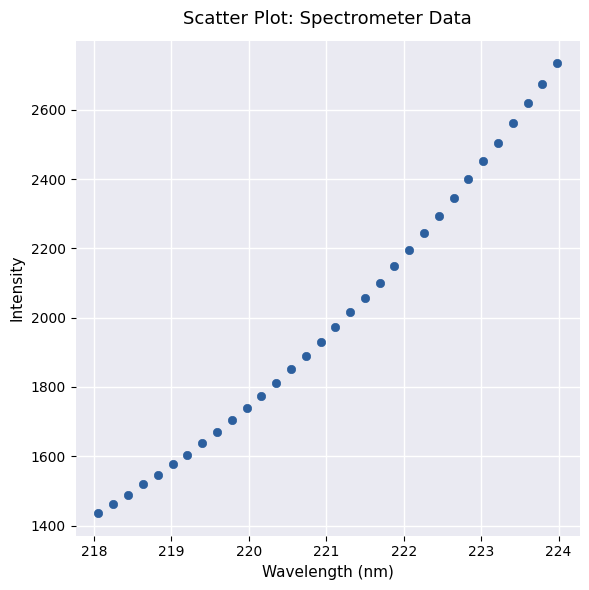

What is the range of Y values (max minus min)?

1299.0